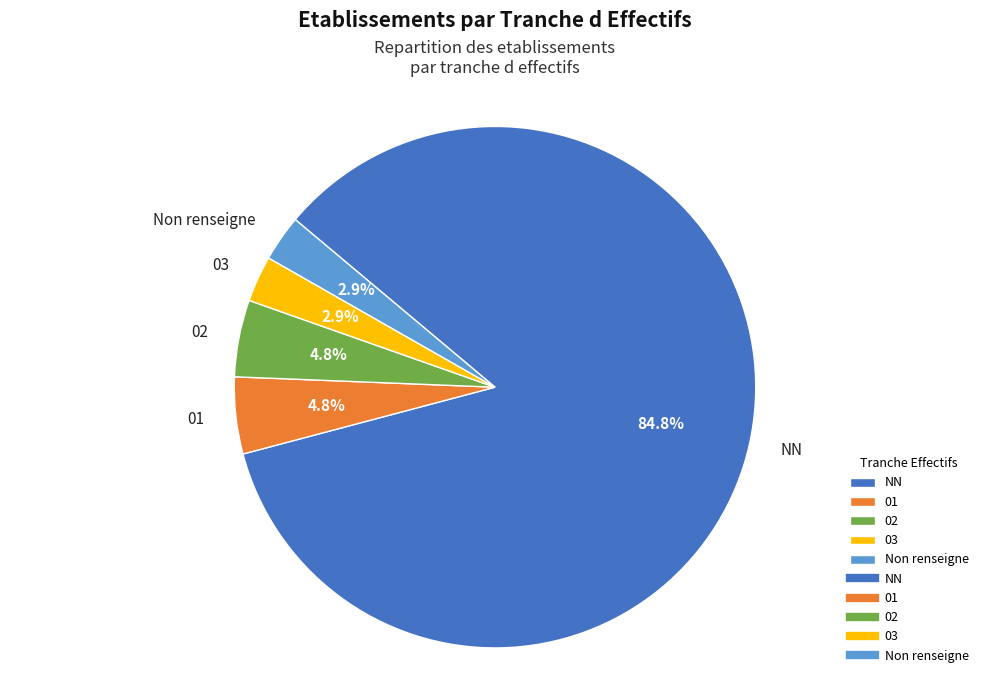

Is it true that NN is 73% of the pie?

False